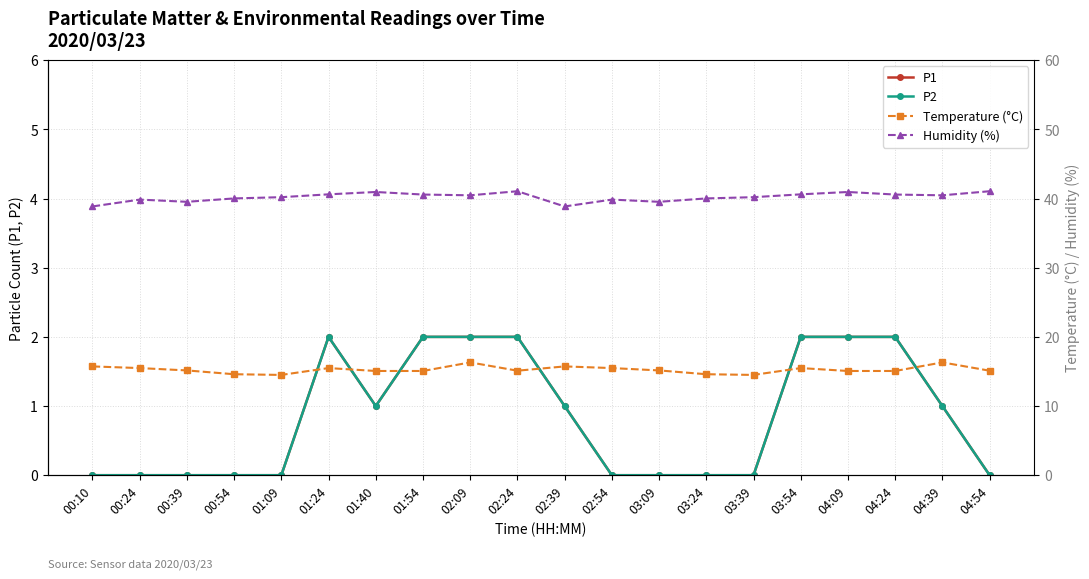

What is the label of the 18th point from the right?

00:39